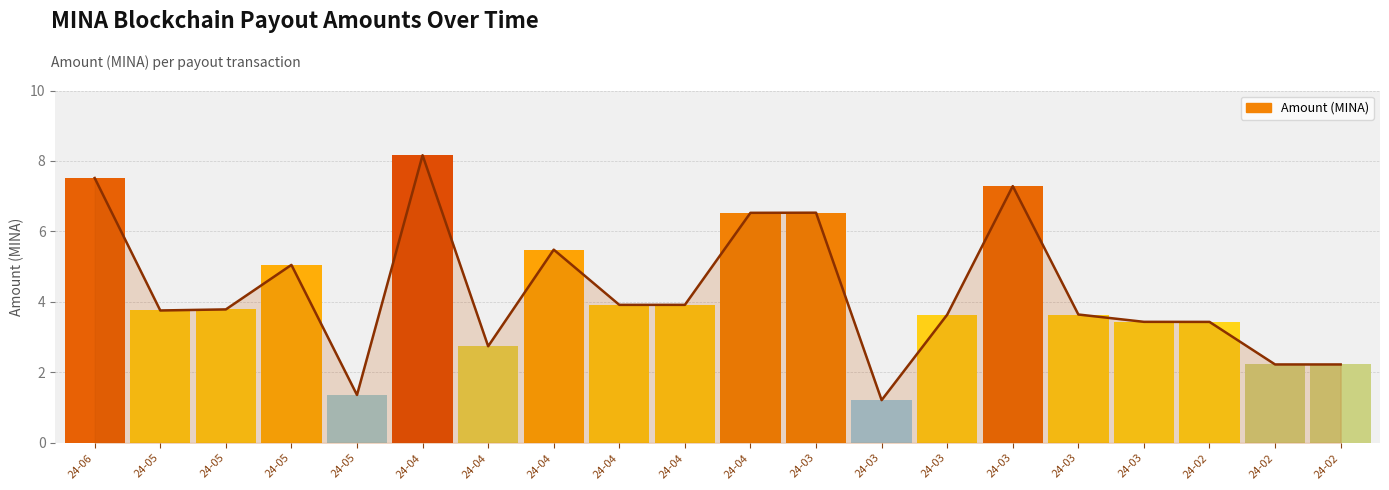

Between 24-02 and 24-04, which is larger?

24-04